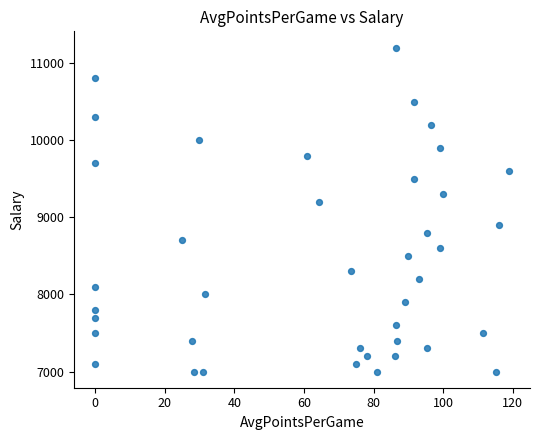

What is the range of Y values (max minus min)?

4200